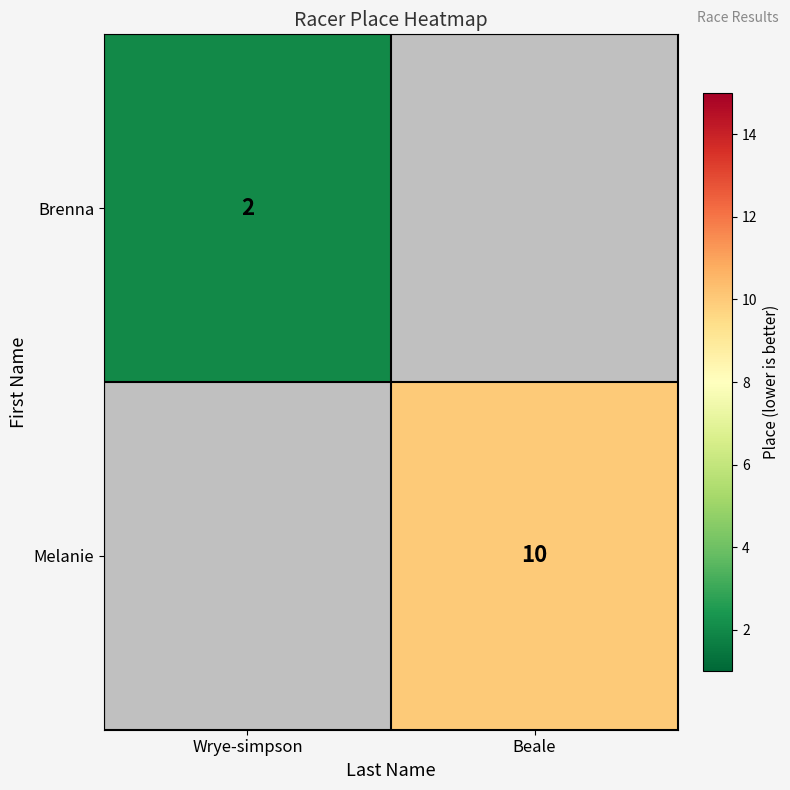

The value of Melanie at Beale is 5. True or false?

False